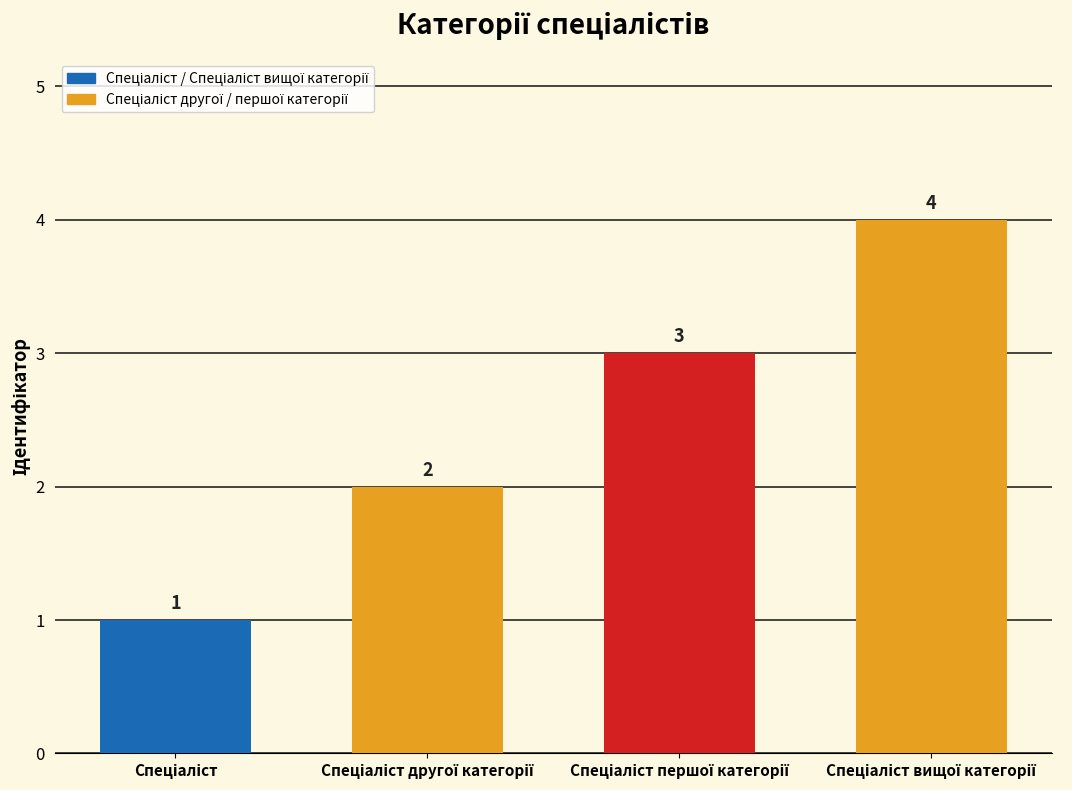

What is the sum of all values?

10